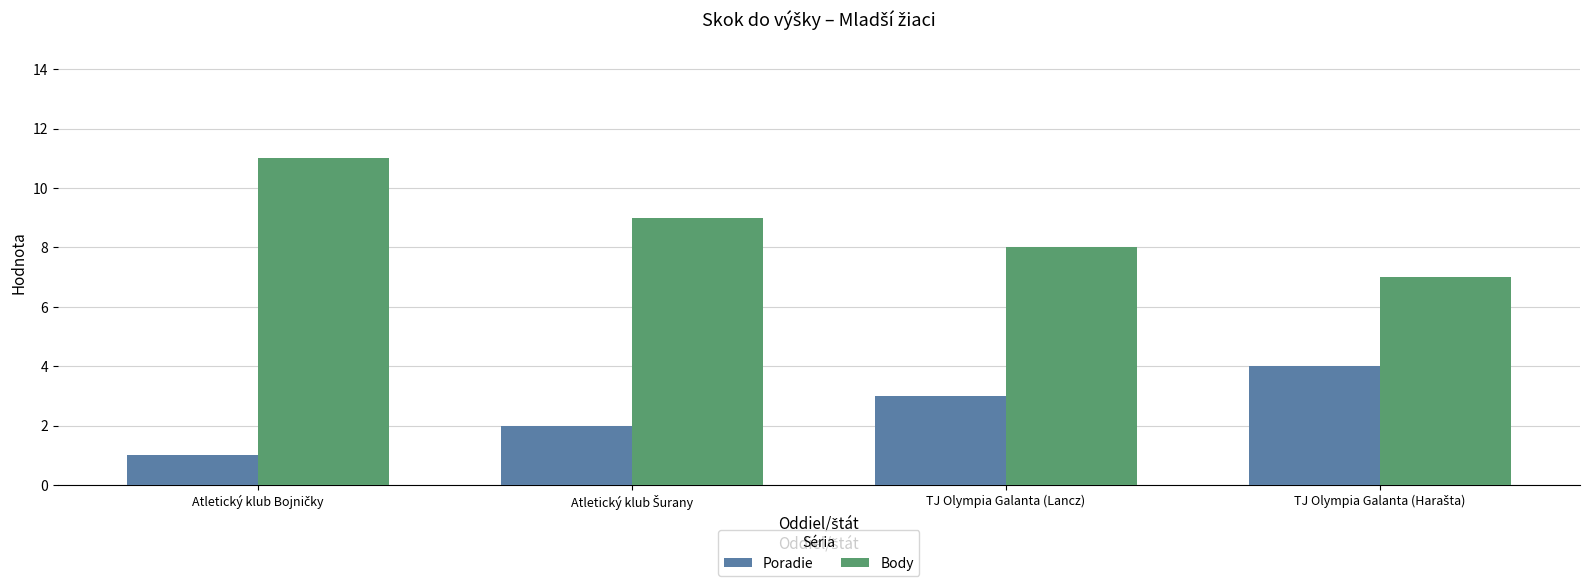

Is it true that Poradie equals 3 at TJ Olympia Galanta (Lancz)?

True